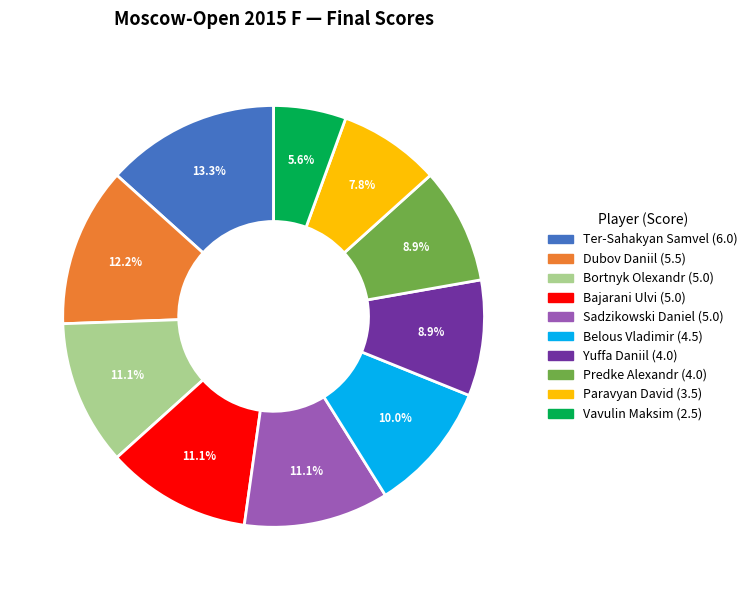

Which slice is the smallest?

Vavulin Maksim